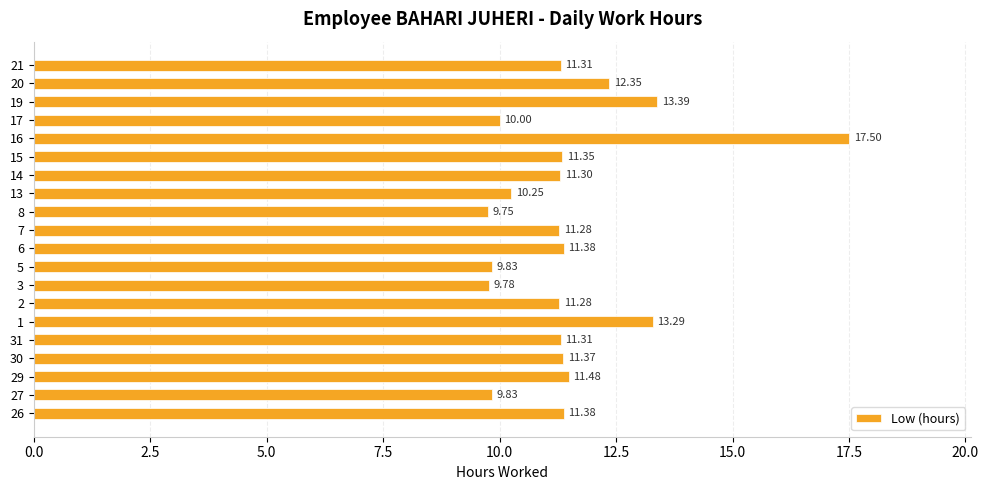

What is the sum of all values?

229.4